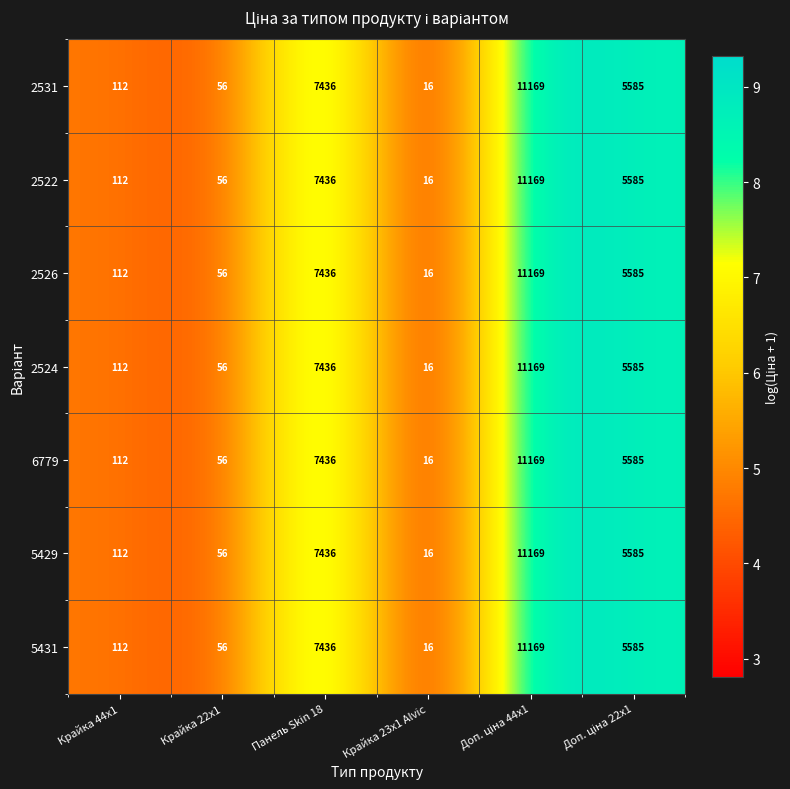

The 2526 series shows 56 at Крайка 22x1. True or false?

True